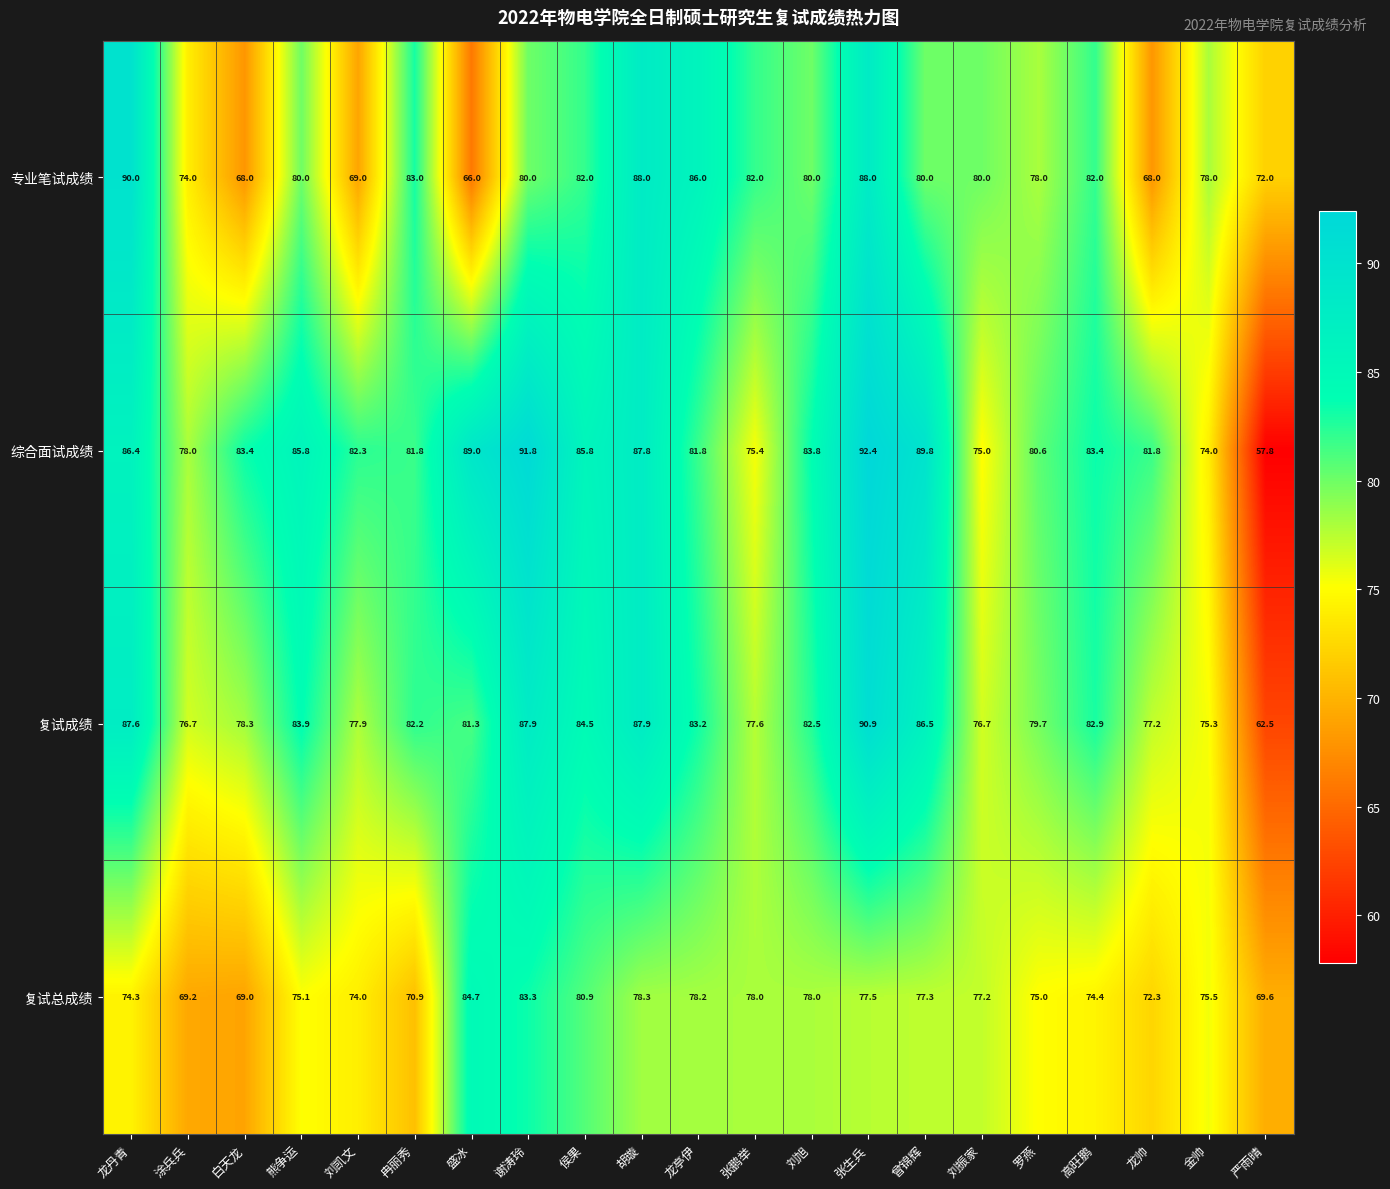

Which label corresponds to the smallest value in the chart?

严雨晴